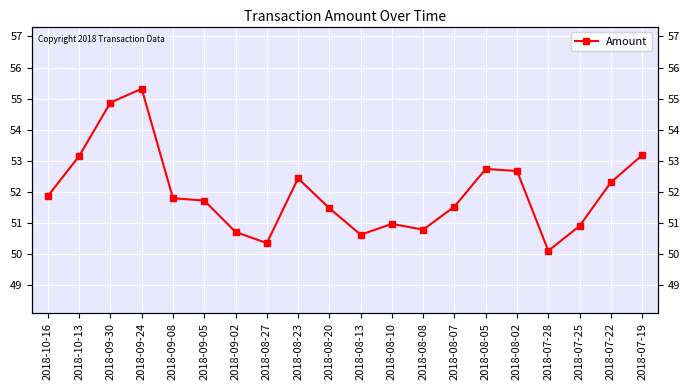

How many values are below 51?

7